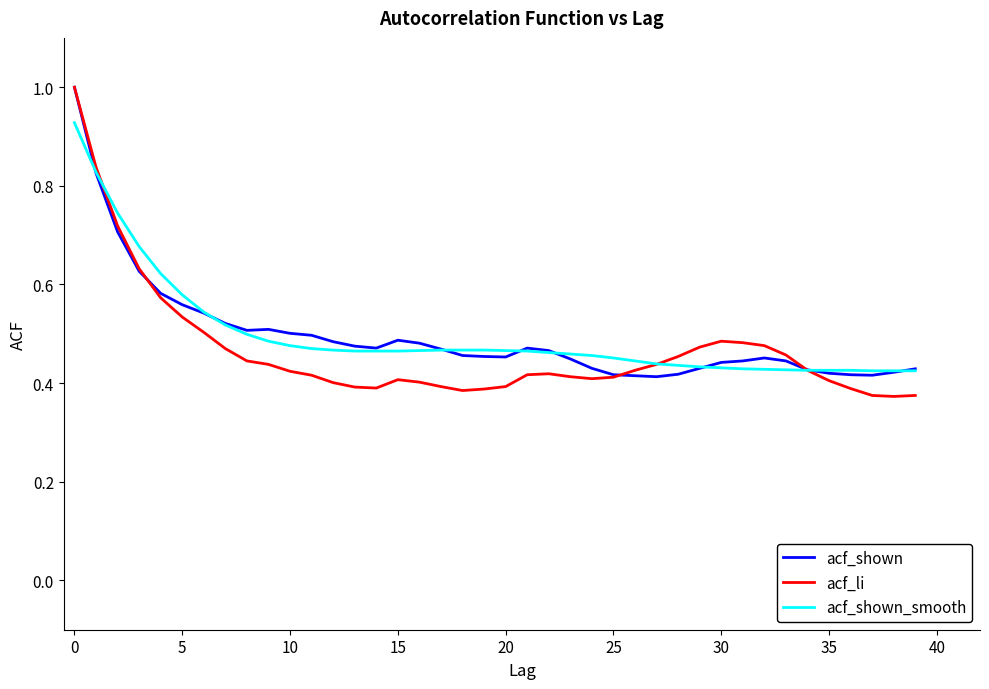

True or false: acf_shown has more than 1 points higher than both neighbors.

True